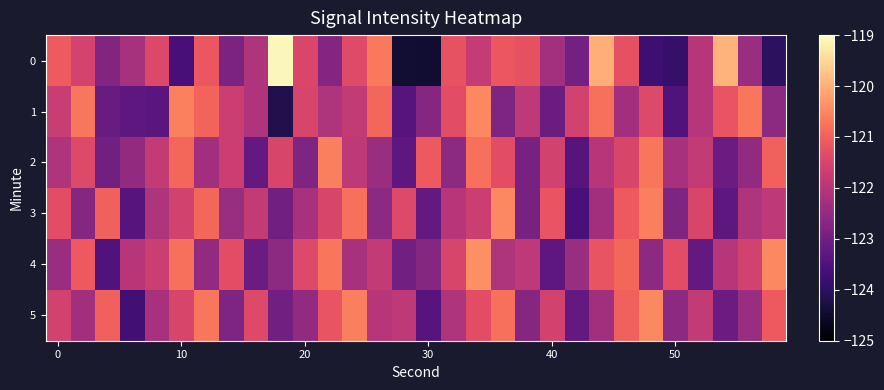

What is the minimum value shown in the chart?

-124.4